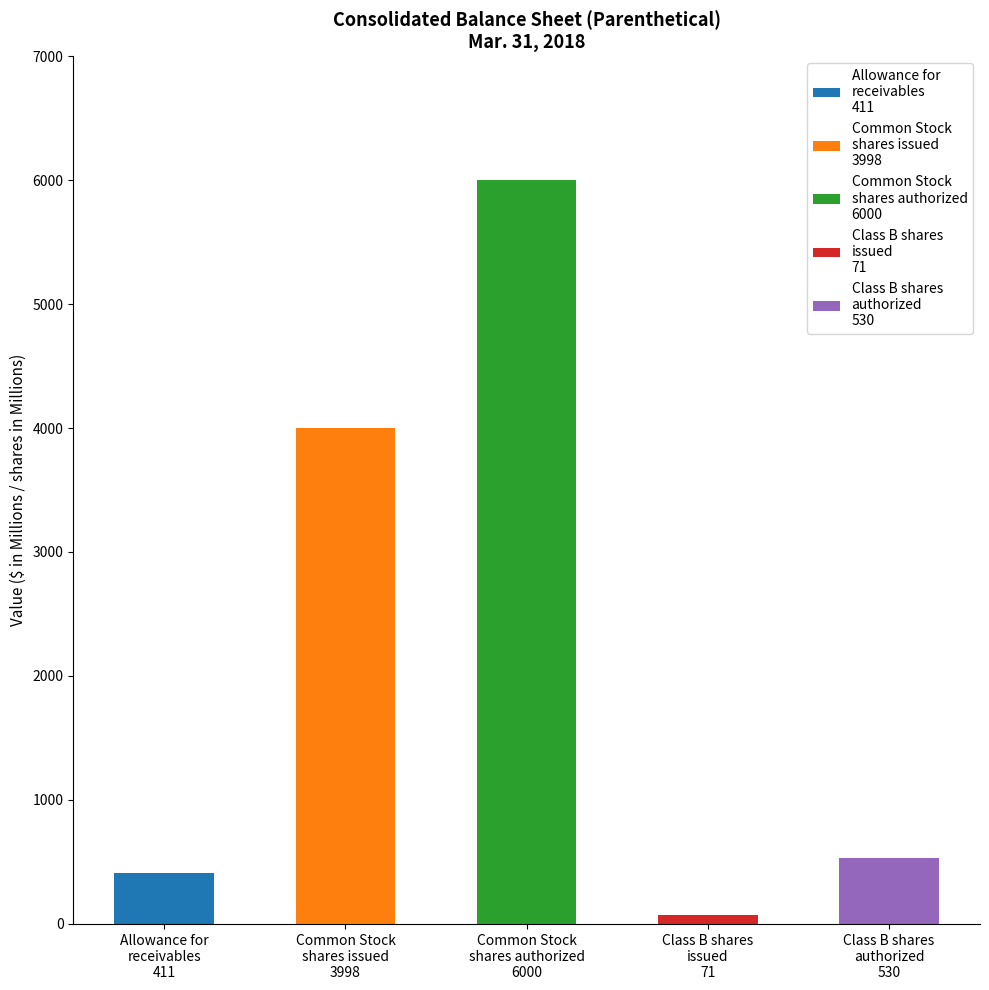

Which has a higher value, Class B shares
issued
71 or Common Stock
shares authorized
6000?

Common Stock
shares authorized
6000